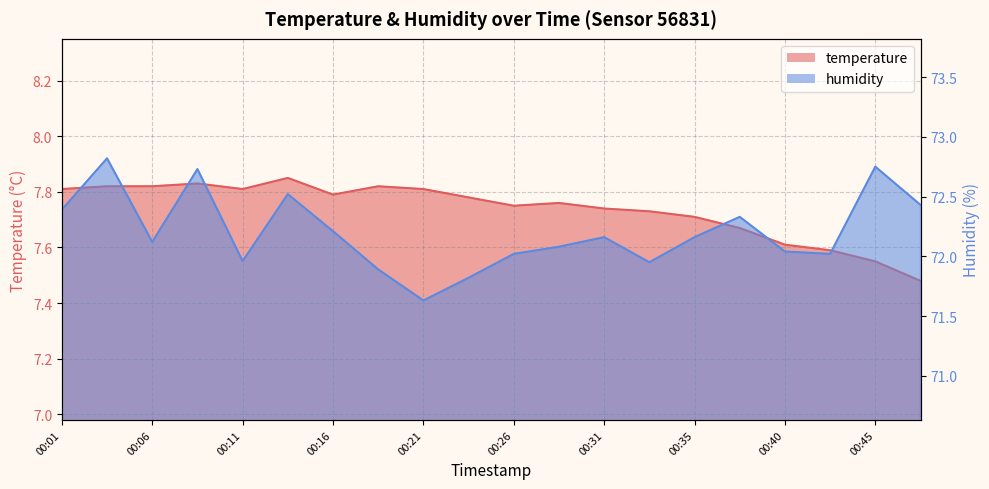

In temperature, how many points are lower than both neighbors (excluding endpoints)?

3